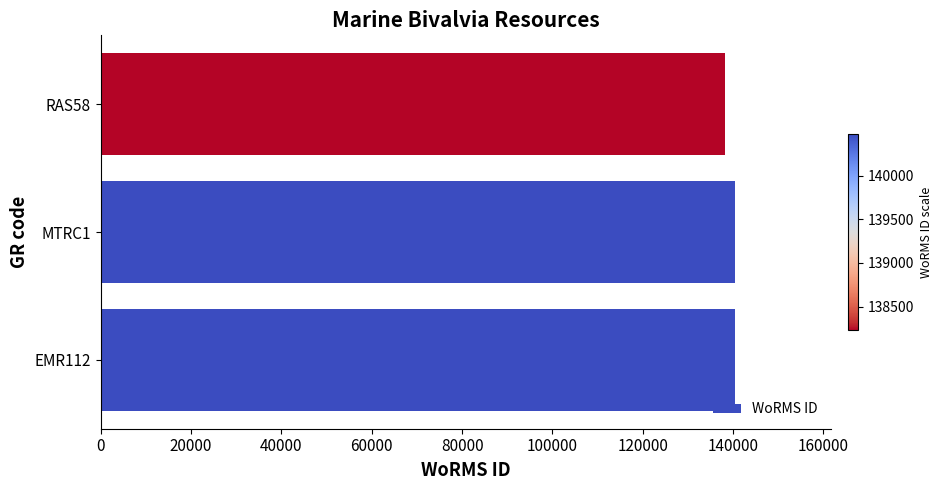

How many categories are shown in the chart?

3